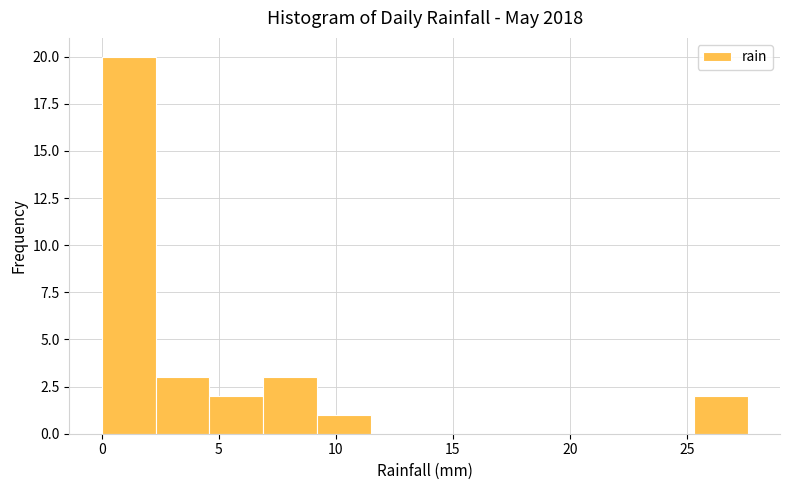

Reading left to right, list every bar in this chart as the range it spans on the x-axis followed by its height. Neither the bar edges nor the heights are printed on the chart, so give them approximately, as read against the axes.

0.0 to 2.3: 20
2.3 to 4.6: 3
4.6 to 6.9: 2
6.9 to 9.2: 3
9.2 to 11.5: 1
11.5 to 13.8: 0
13.8 to 16.1: 0
16.1 to 18.4: 0
18.4 to 20.7: 0
20.7 to 23.0: 0
23.0 to 25.3: 0
25.3 to 27.6: 2